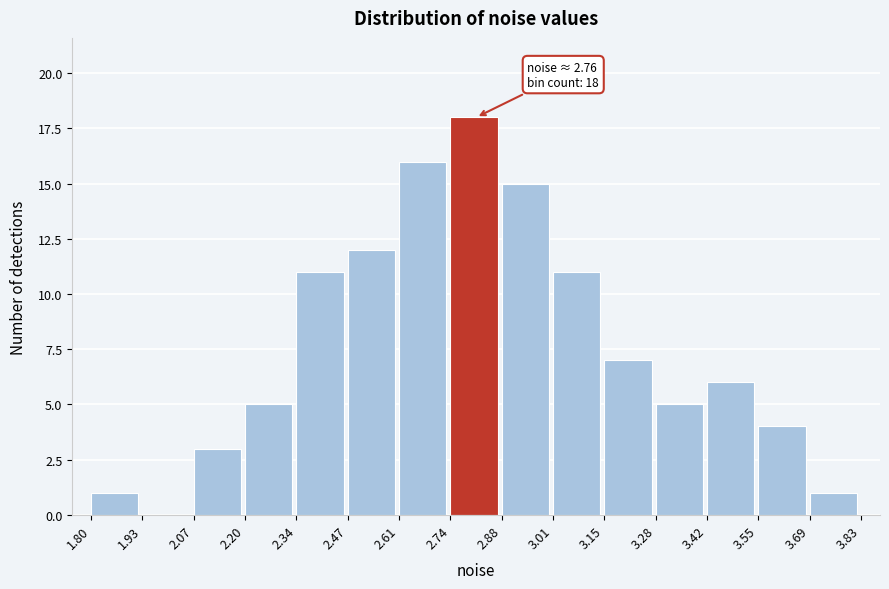

Over which range of the x-axis is the bar tallest?

2.74 to 2.88